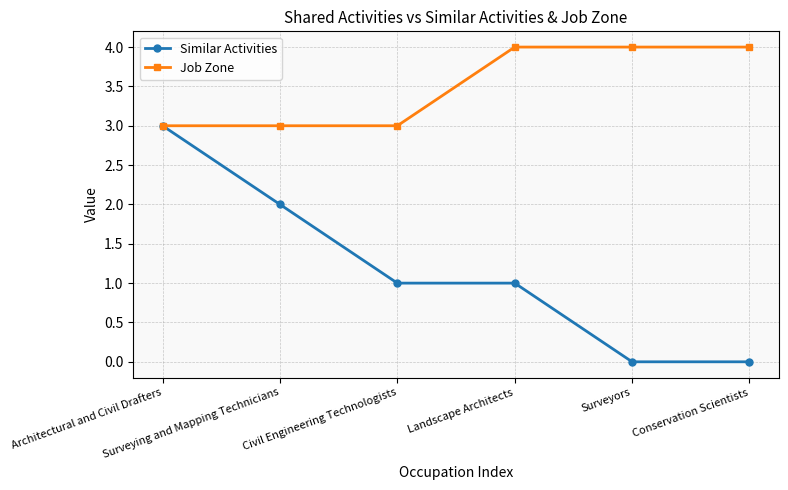

What is the label of the 6th point from the left?

Conservation Scientists